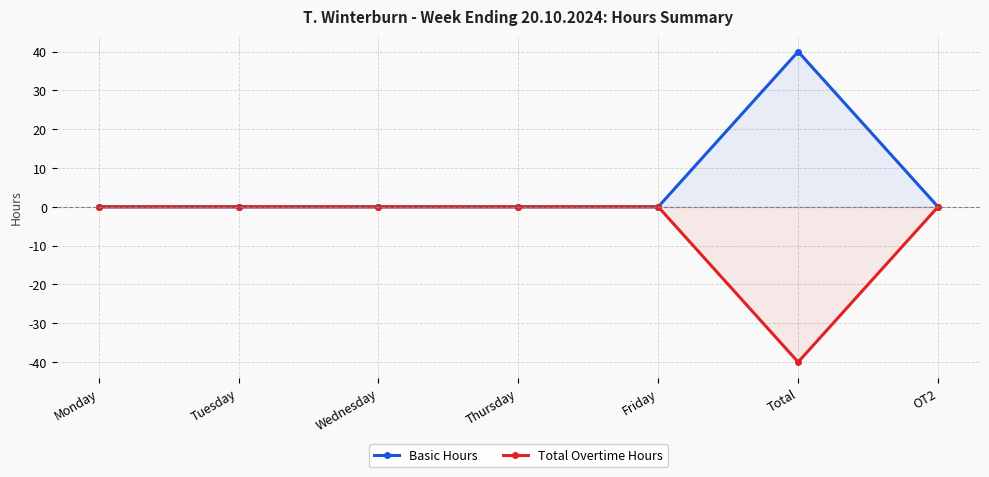

What are all the series names shown in the legend?

Basic Hours, Total Overtime Hours